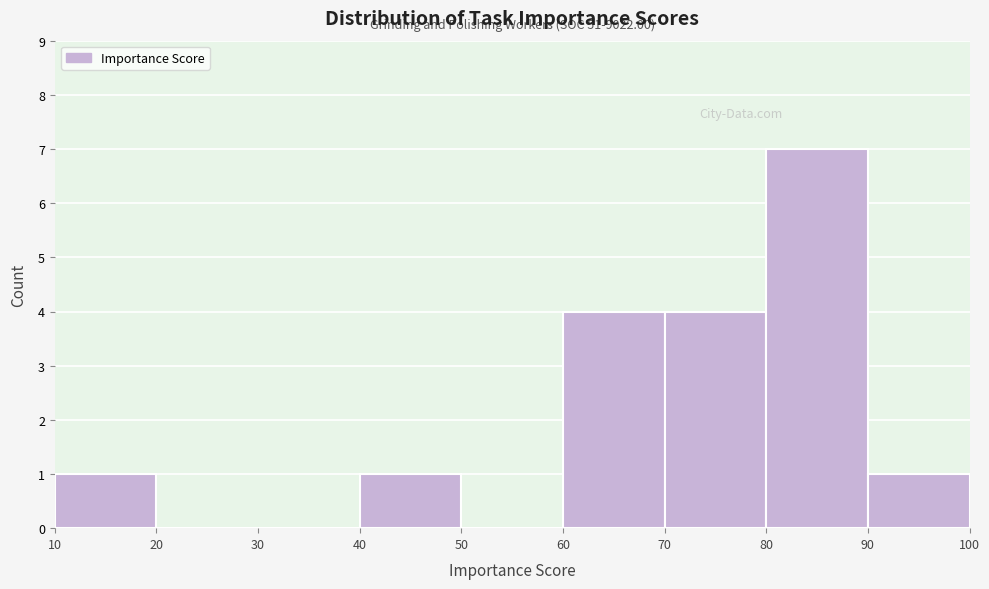

Over which range of the x-axis is the bar tallest?

80 to 90